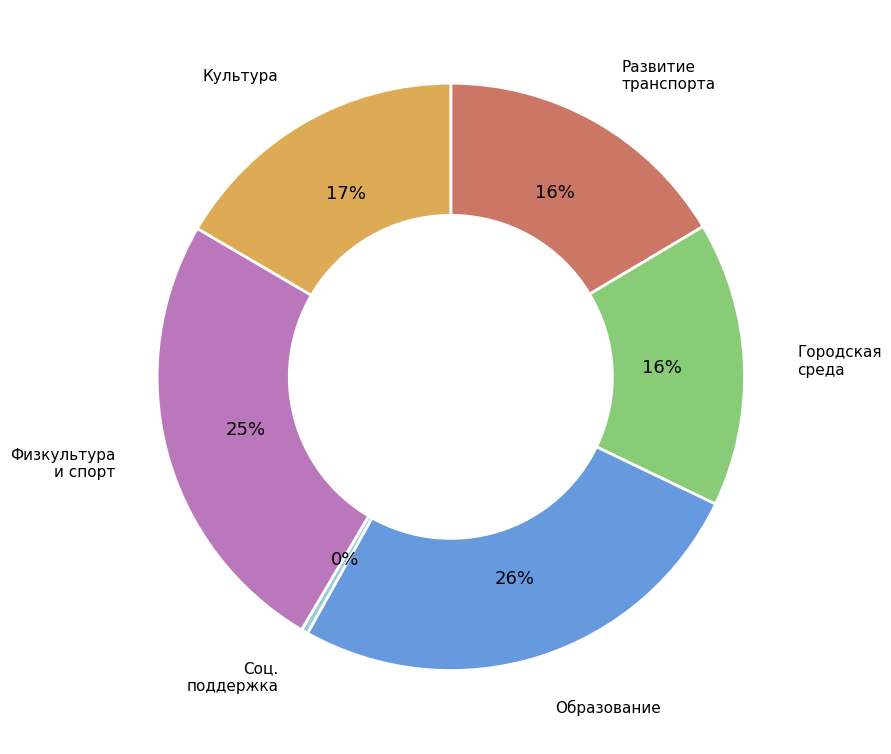

Is there a majority slice in this chart?

No